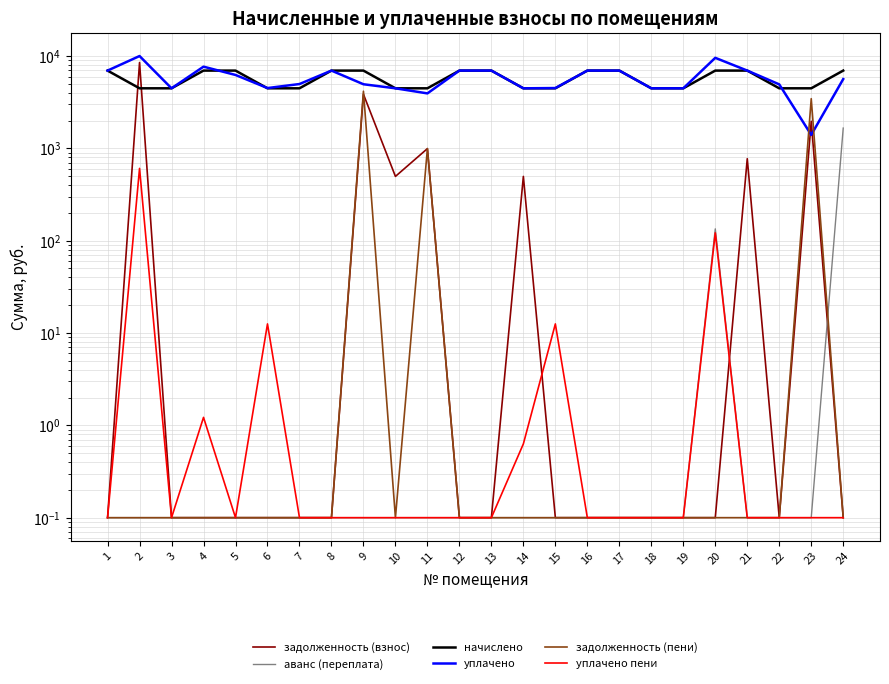

Reading right to left, list all the values displayed in this chart.

задолженность (взнос): 24=0.1	23=1963.7	22=0.1	21=772.8	20=0.1	19=0.1	18=0.1	17=0.1	16=0.1	15=0.1	14=496.8	13=0.1	12=0.1	11=993.6	10=496.8	9=3858.1	8=0.1	7=0.1	6=0.1	5=0.1	4=0.1	3=0.1	2=8510.4	1=0.1
аванс (переплата): 24=1657.6	23=0.1	22=0.1	21=0.1	20=134.3	19=0.1	18=0.1	17=0.1	16=0.1	15=0.1	14=0.1	13=0.1	12=0.1	11=0.1	10=0.1	9=0.1	8=0.1	7=0.1	6=0.1	5=0.1	4=0.1	3=0.1	2=0.1	1=0.1
начислено: 24=6955.2	23=4471.2	22=4471.2	21=6955.2	20=6955.2	19=4471.2	18=4471.2	17=6955.2	16=6955.2	15=4471.2	14=4471.2	13=6955.2	12=6955.3	11=4471.2	10=4471.2	9=6955.2	8=6955.2	7=4471.2	6=4471.2	5=6955.2	4=6955.2	3=4471.2	2=4471.2	1=6955.2
уплачено: 24=5625.4	23=1400.0	22=4932.0	21=6955.2	20=9562.6	19=4471.2	18=4471.2	17=6955.2	16=6955.2	15=4500.3	14=4471.2	13=6955.2	12=6955.3	11=3938.4	10=4471.2	9=4947.6	8=6955.2	7=4974.4	6=4500.3	5=6238.4	4=7672.0	3=4471.2	2=10000.8	1=6955.2
задолженность (пени): 24=0.1	23=3454.1	22=0.1	21=0.1	20=0.1	19=0.1	18=0.1	17=0.1	16=0.1	15=0.1	14=0.1	13=0.1	12=0.1	11=993.6	10=0.1	9=4158.0	8=0.1	7=0.1	6=0.1	5=0.1	4=0.1	3=0.1	2=0.1	1=0.1
уплачено пени: 24=0.1	23=0.1	22=0.1	21=0.1	20=121.5	19=0.1	18=0.1	17=0.1	16=0.1	15=12.6	14=0.6	13=0.1	12=0.1	11=0.1	10=0.1	9=0.1	8=0.1	7=0.1	6=12.6	5=0.1	4=1.2	3=0.1	2=606.7	1=0.1